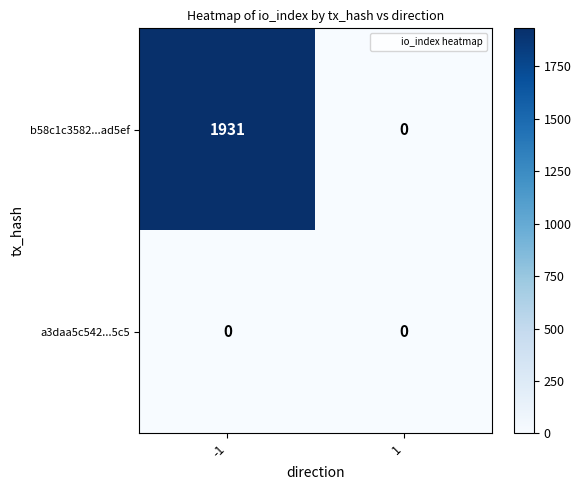

What is the sum of the b58c1c3582...ad5ef values at -1 and 1?

1931